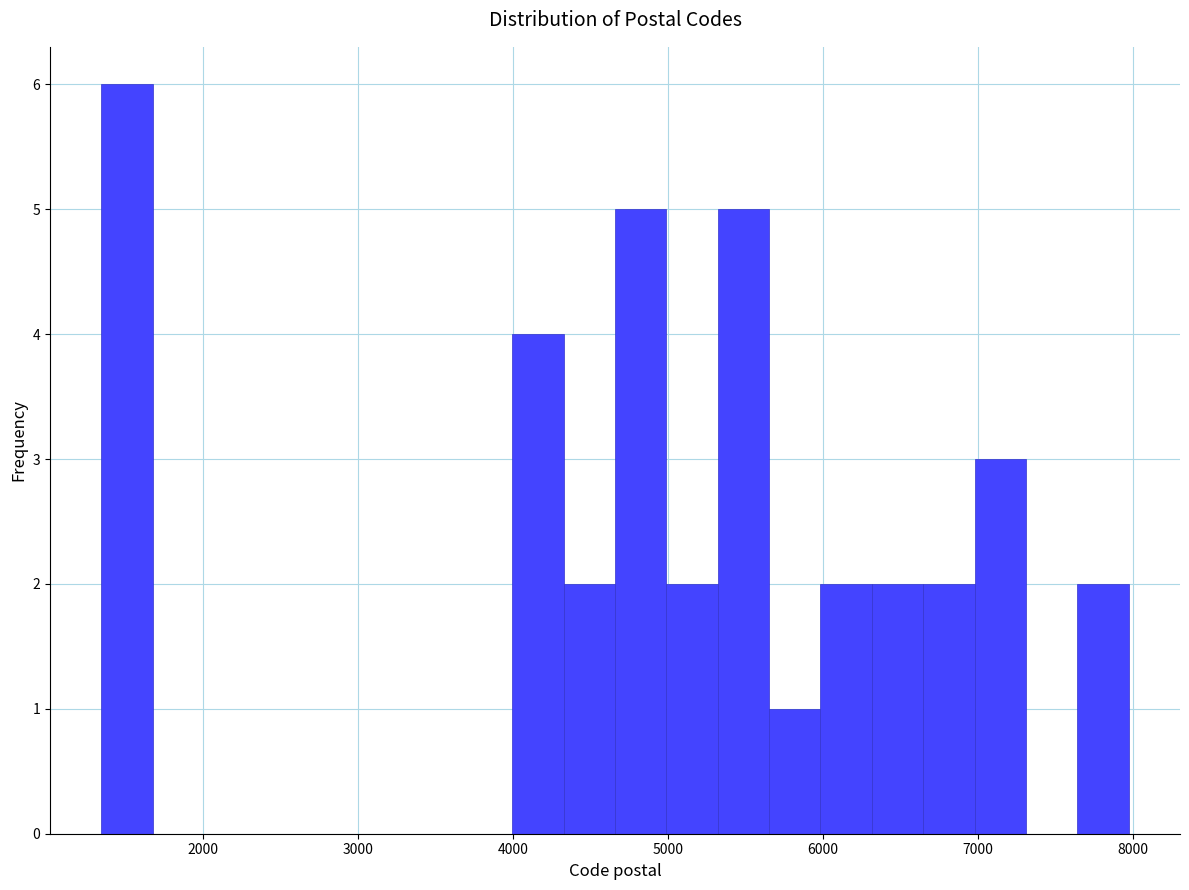

Read against the x-axis, roughly where is the centre of the tallest bar?

1500